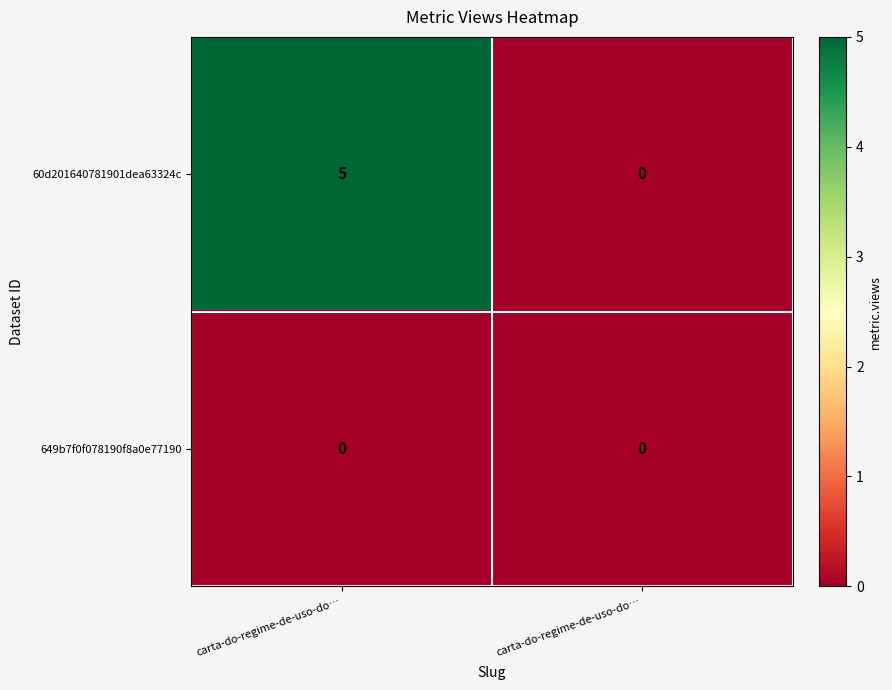

Reading left to right, list all the values displayed in this chart.

60d201640781901dea63324c: carta-do-regime-de-uso-do…=5	carta-do-regime-de-uso-do…=0
649b7f0f078190f8a0e77190: carta-do-regime-de-uso-do…=0	carta-do-regime-de-uso-do…=0